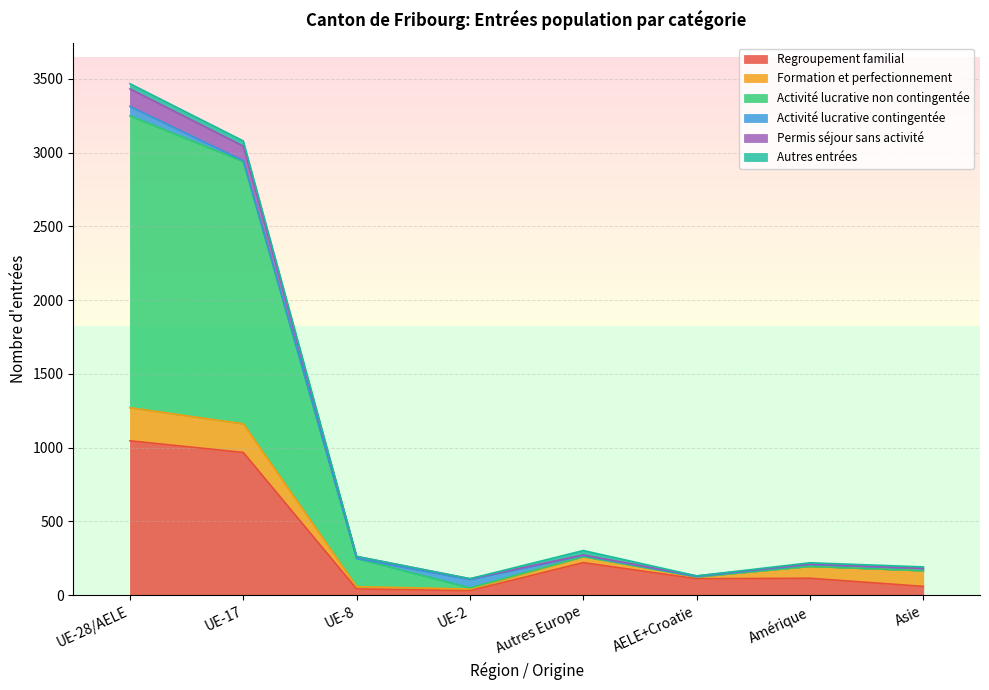

True or false: Regroupement familial has more than 2 interior local peaks.

False